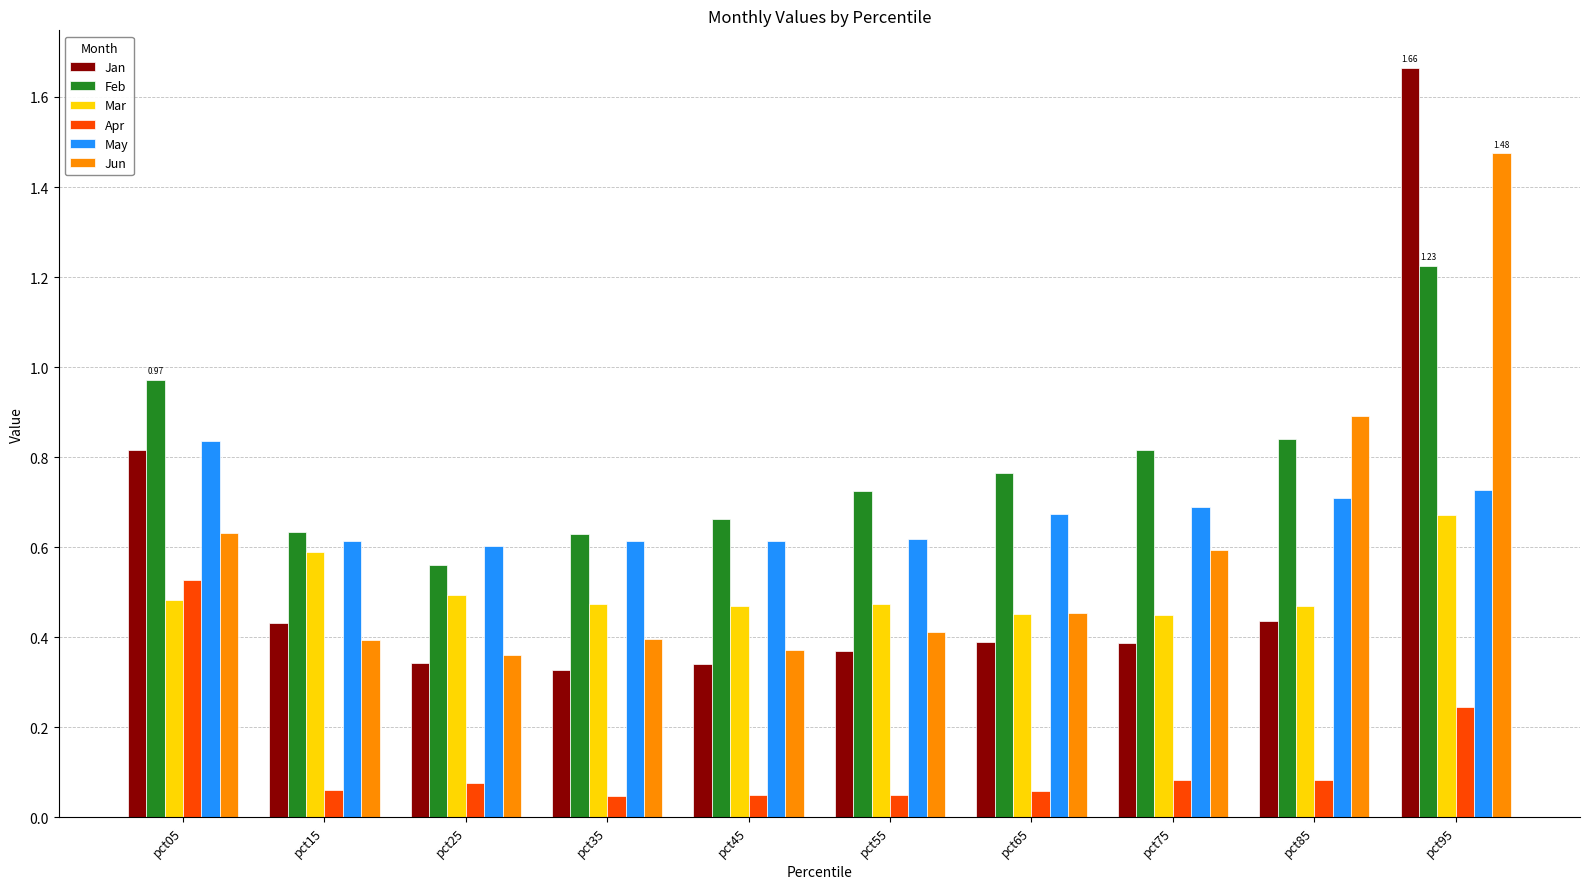

What is the difference between the maximum and minimum values in the Jan series?

1.3